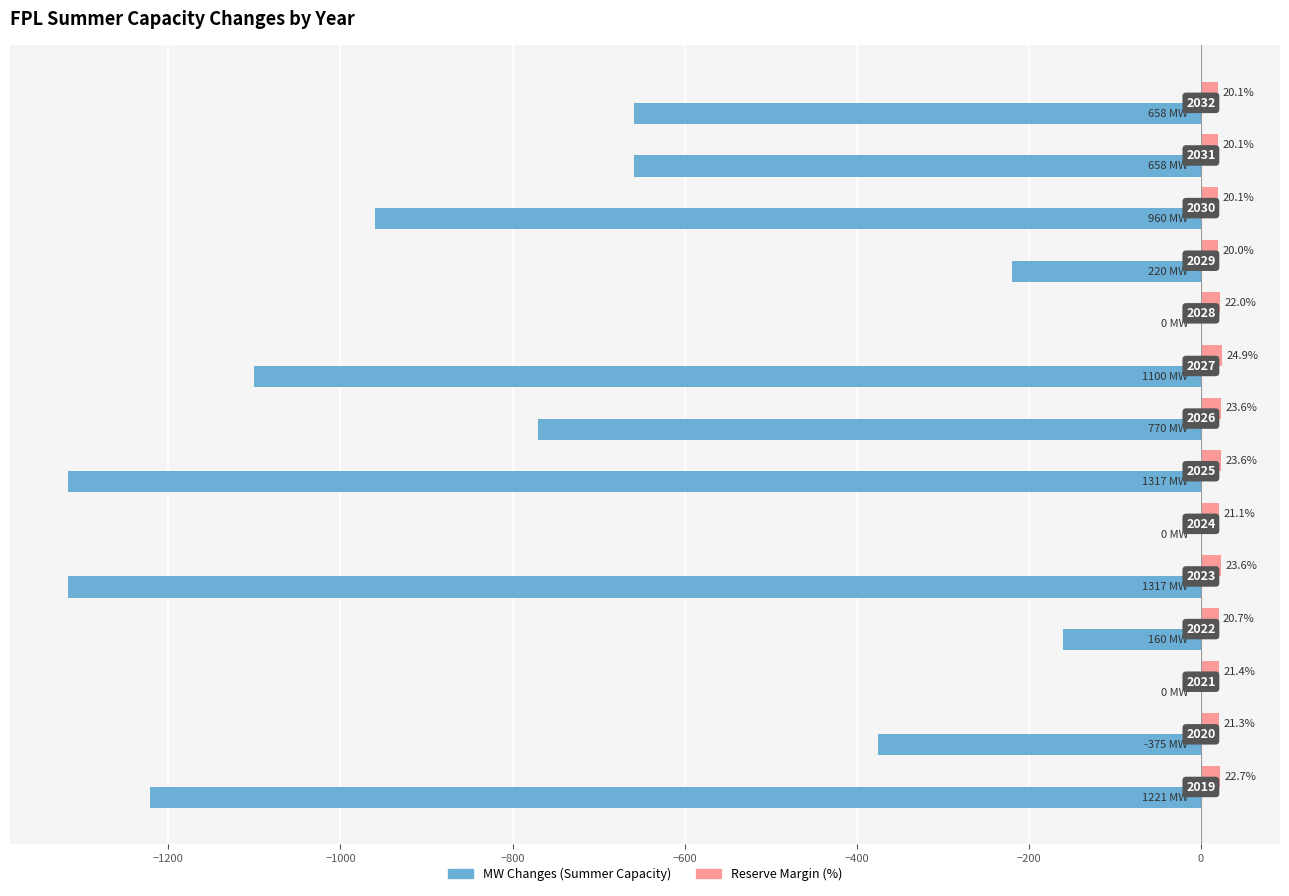

Which series has the largest total across all categories?

Reserve Margin (%)